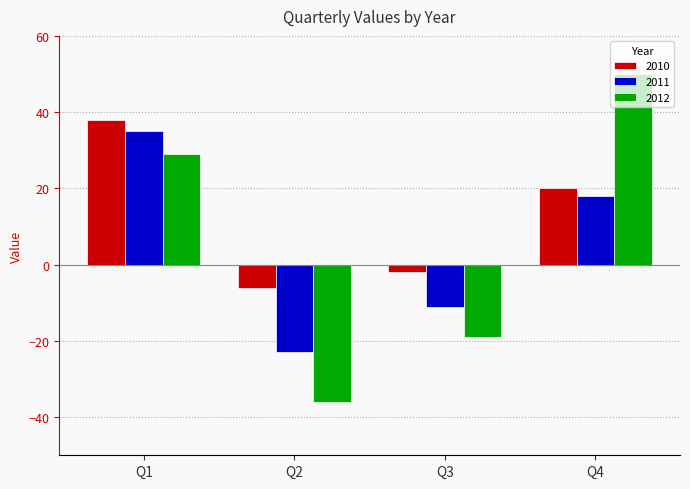

Rank the series by their maximum value, from highest to lowest.

2012, 2010, 2011